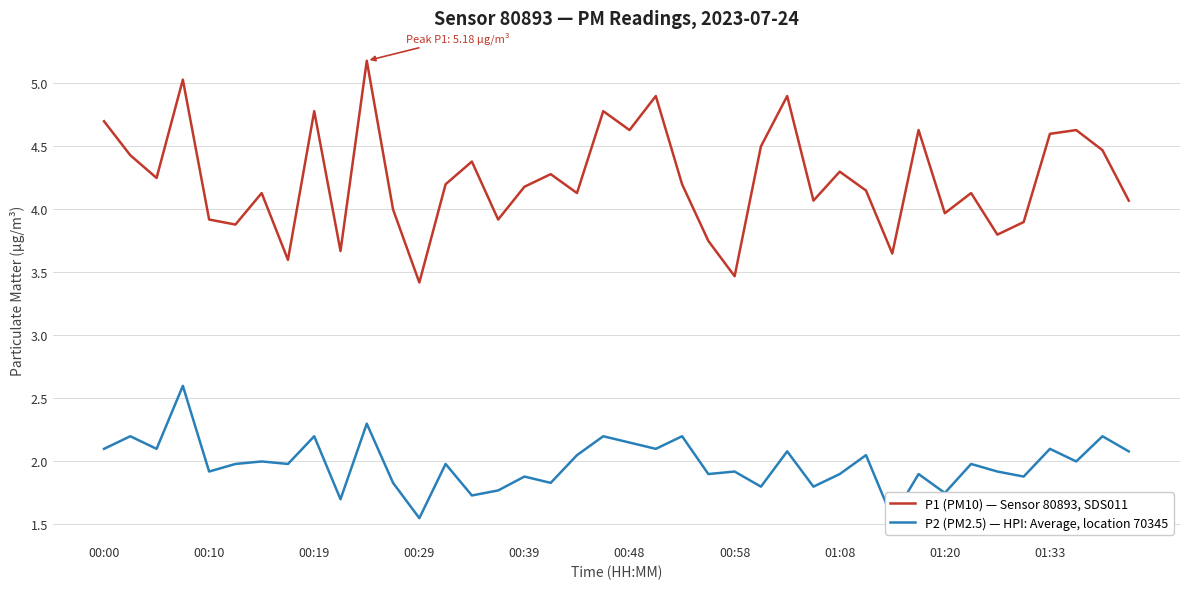

What is the sum of all P1 (PM10) — Sensor 80893, SDS011 values?

169.6